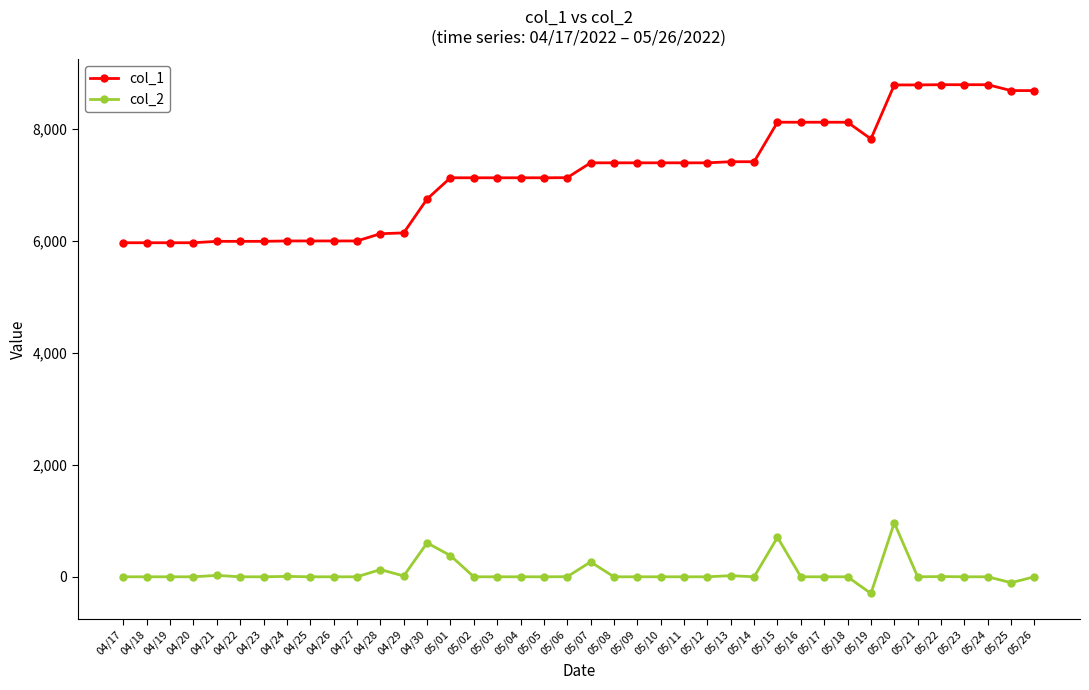

What is the sum of all col_2 values?

2717